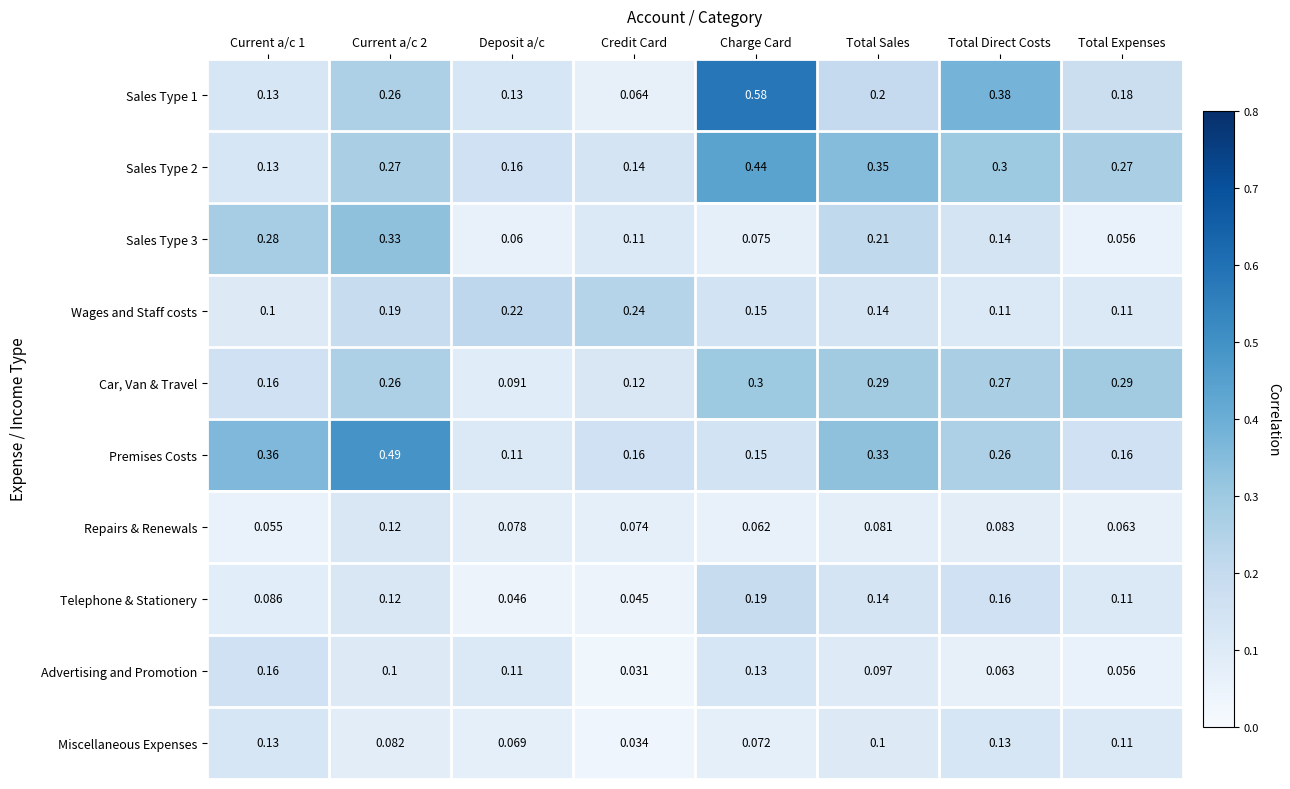

Is the value of Miscellaneous Expenses at Current a/c 2 greater than the value of Premises Costs at Total Sales?

No